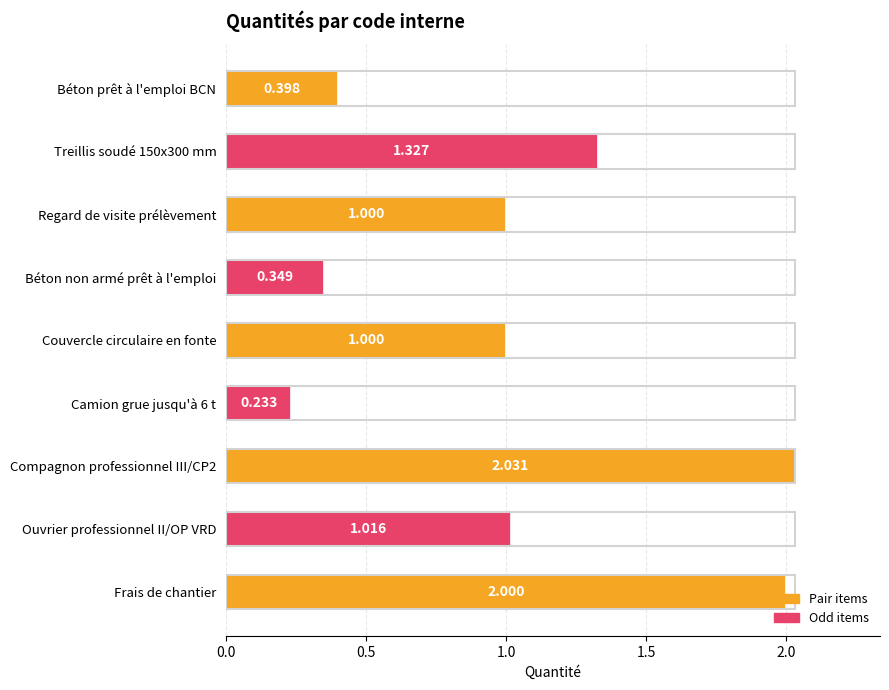

Between Béton non armé prêt à l'emploi and Frais de chantier, which is larger?

Frais de chantier